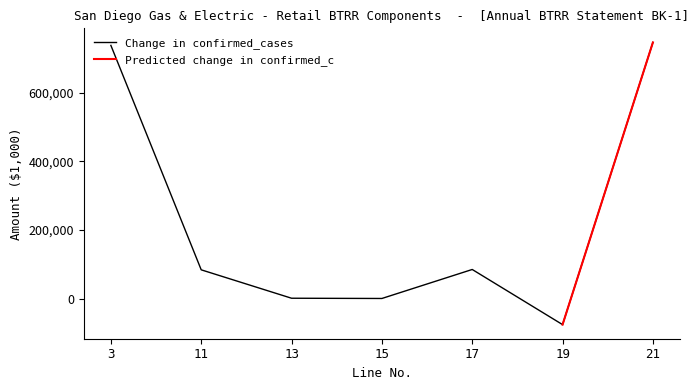

Which has a higher value, 11 or 15?

11